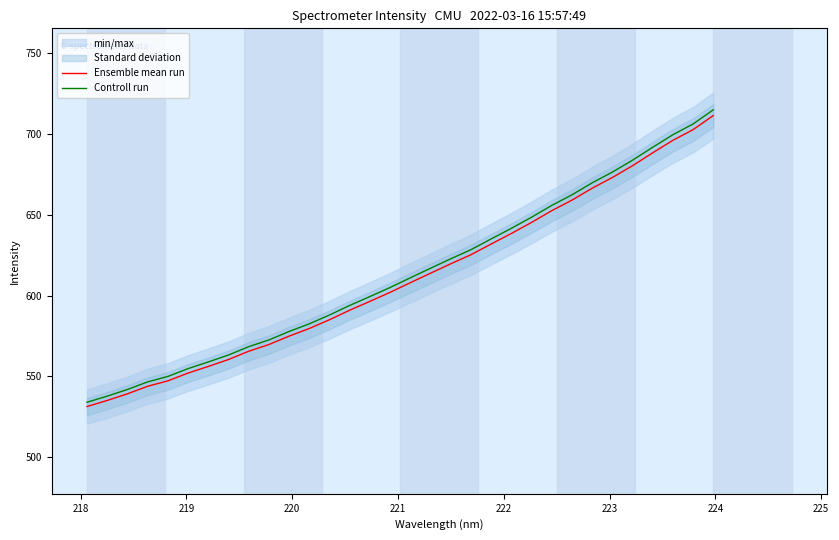

What is the lowest value of the Ensemble mean run series?

531.4